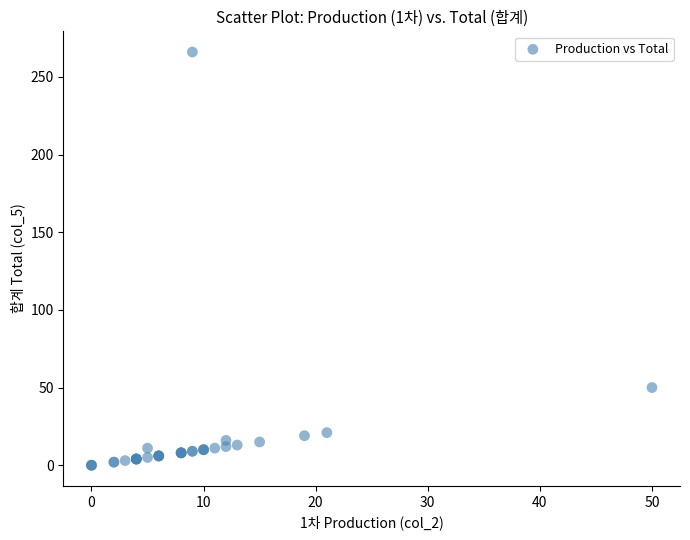

What Y value in the scatter plot is closest to 133?

50